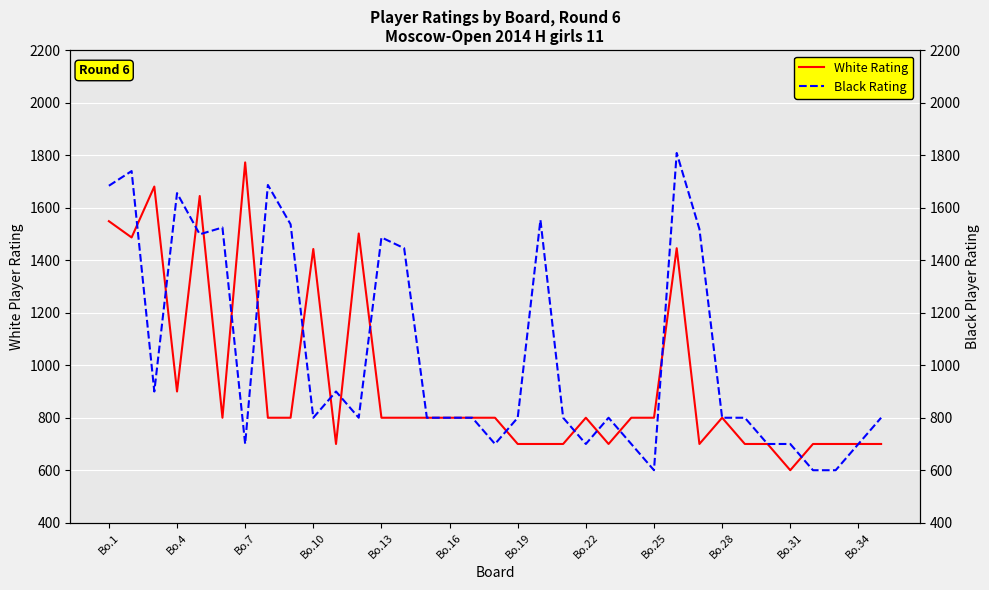

True or false: White Rating has a value of 800 at 23.

True